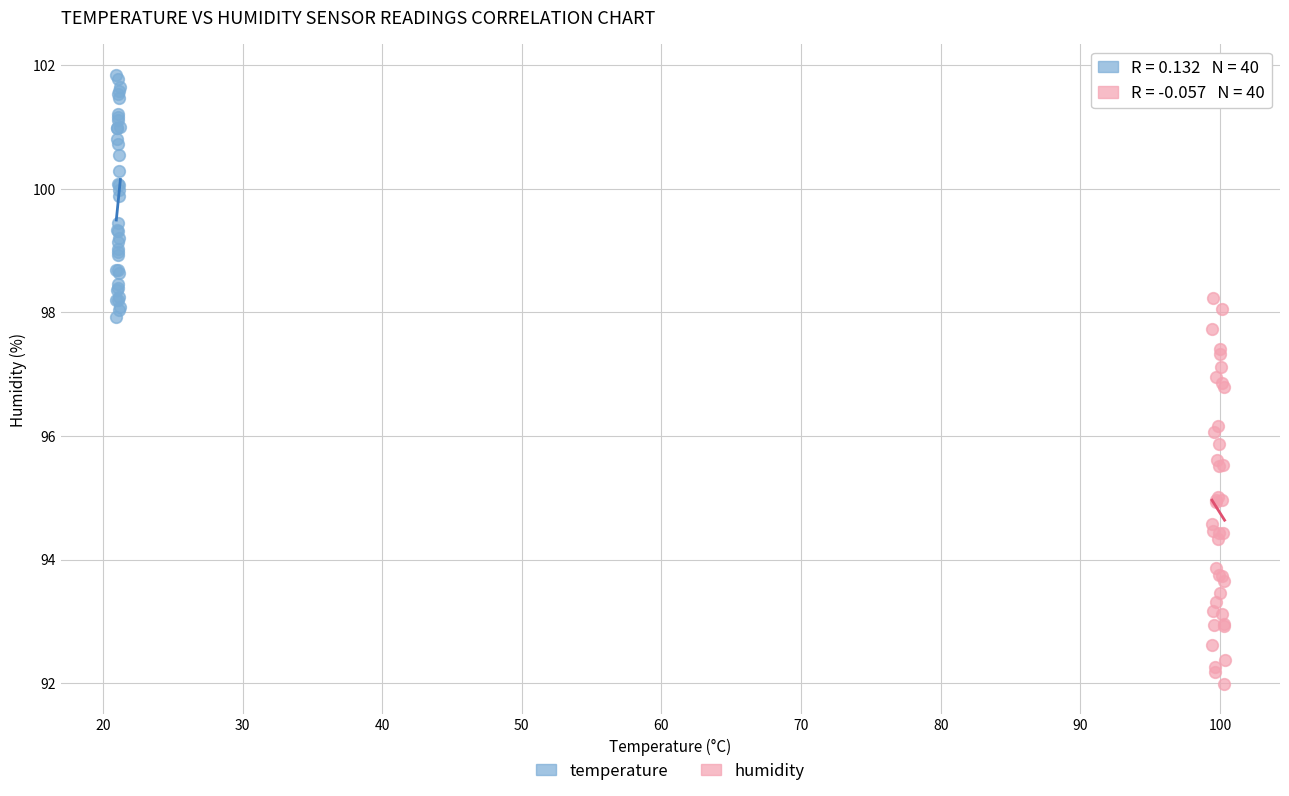

Which series has the largest Y range (max minus min)?

humidity